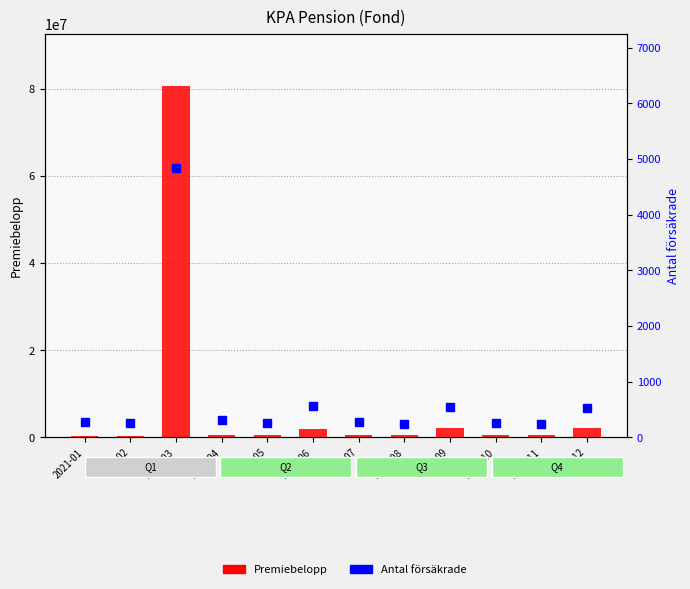

At 2021-11, list the series in order from smallest to largest.

Antal försäkrade, Premiebelopp